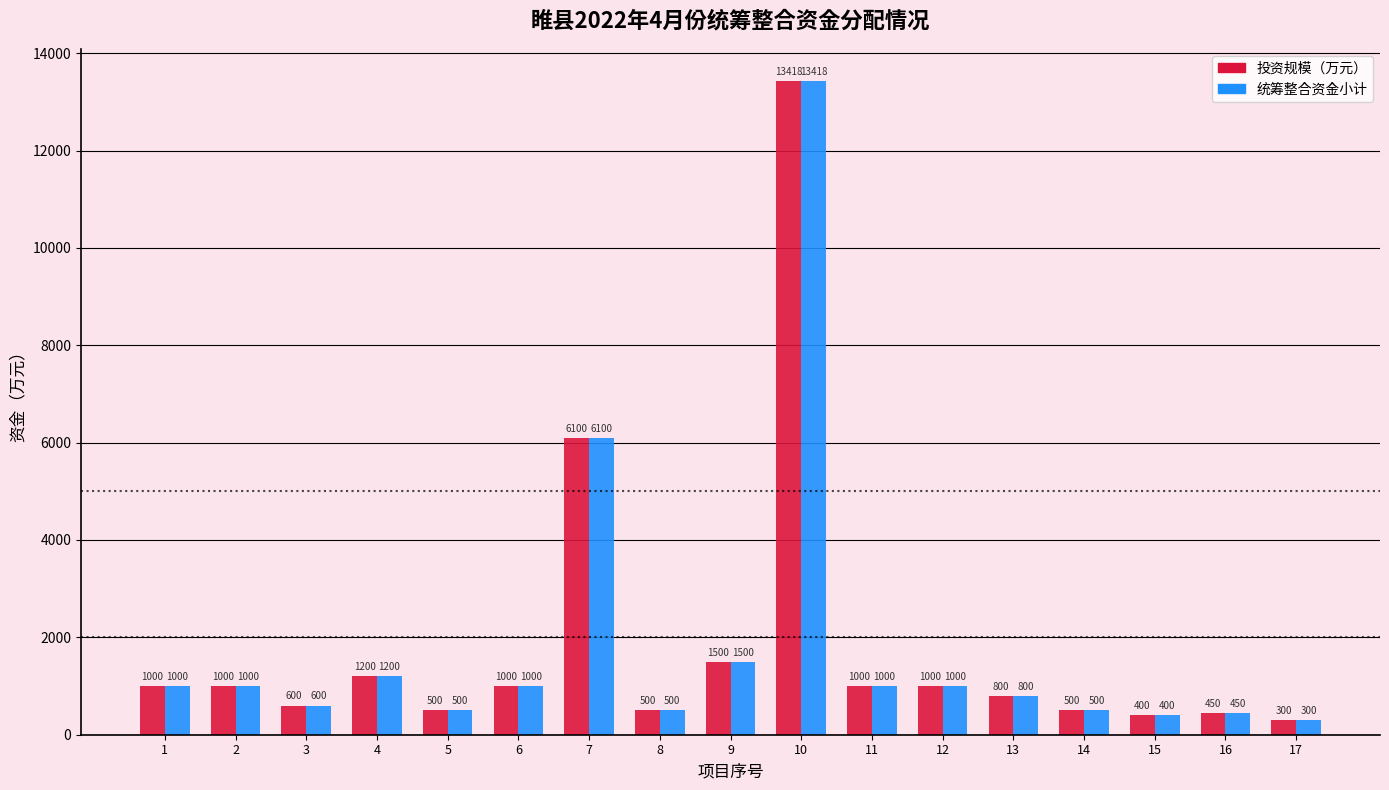

What is the sum of the 统筹整合资金小计 values at 12 and 13?

1800.0